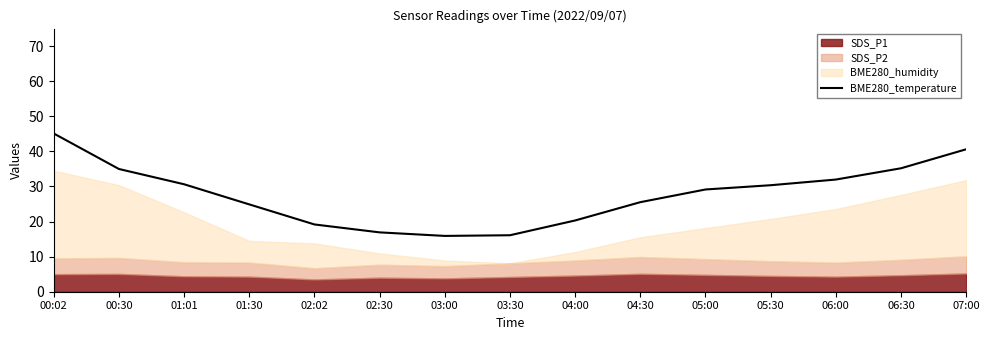

What is the approximate value at 03:30?

16.1